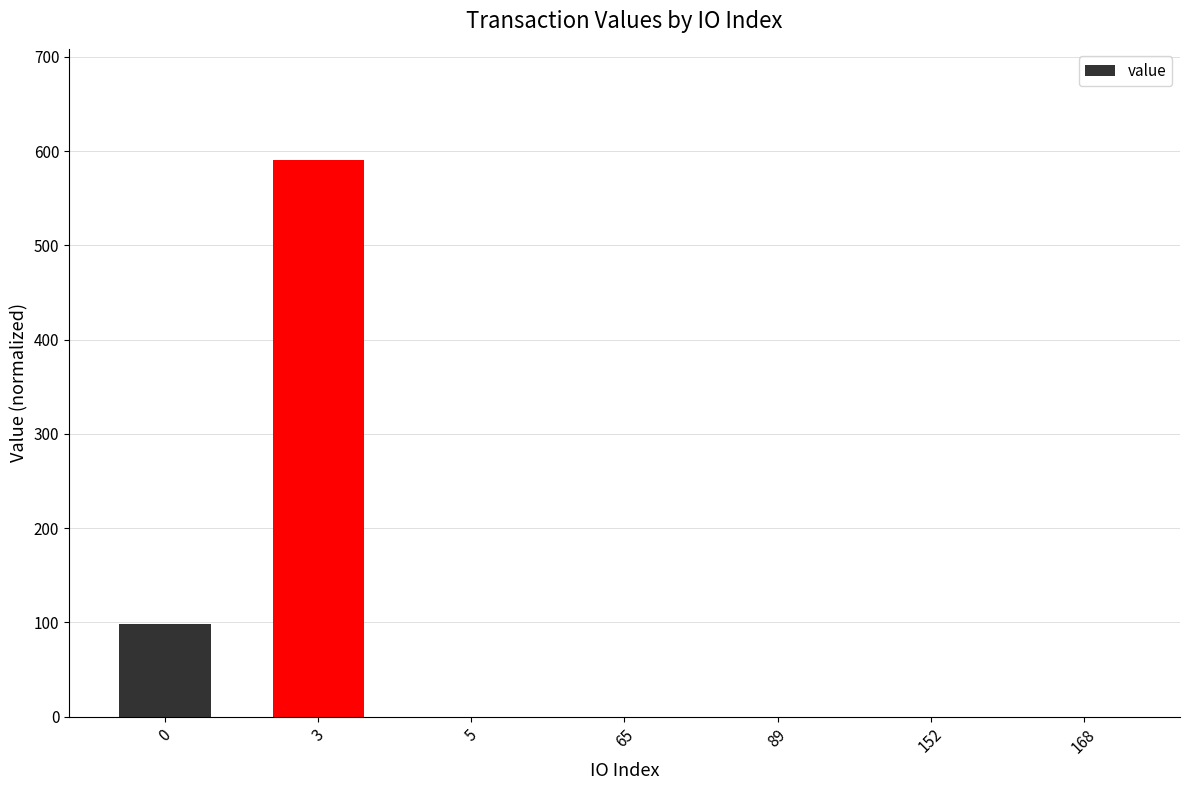

Which has a higher value, 168 or 3?

3